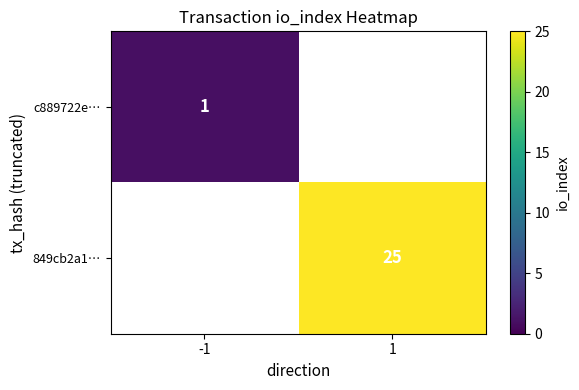

What is the smallest value displayed?

1.0